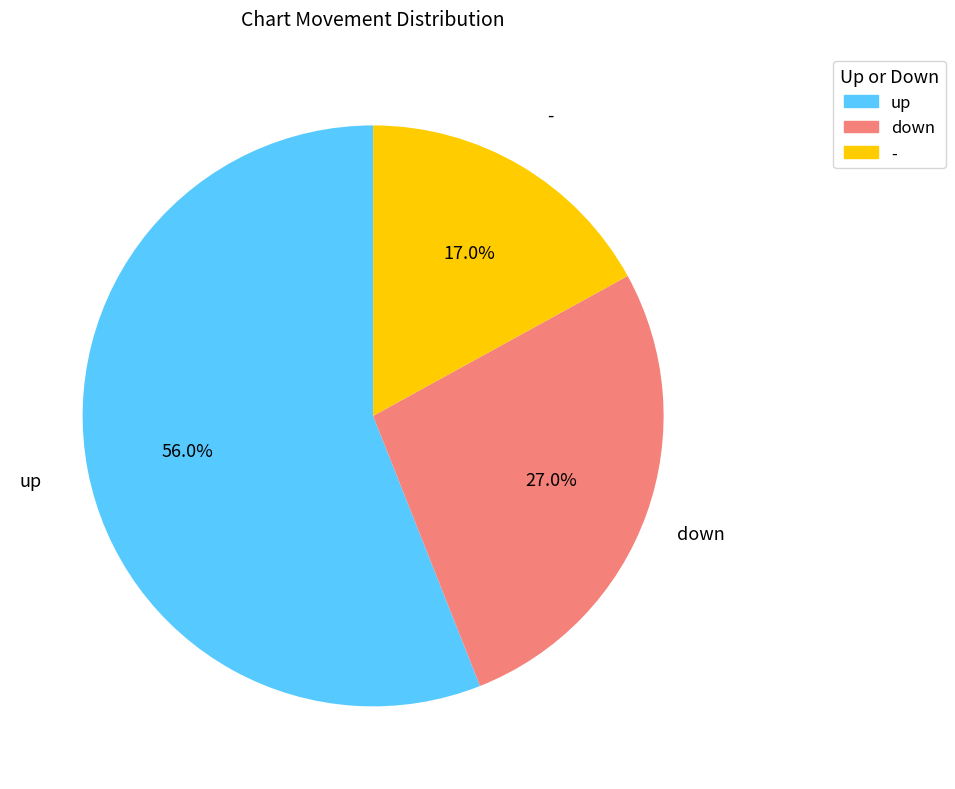

Which has a higher value, up or down?

up